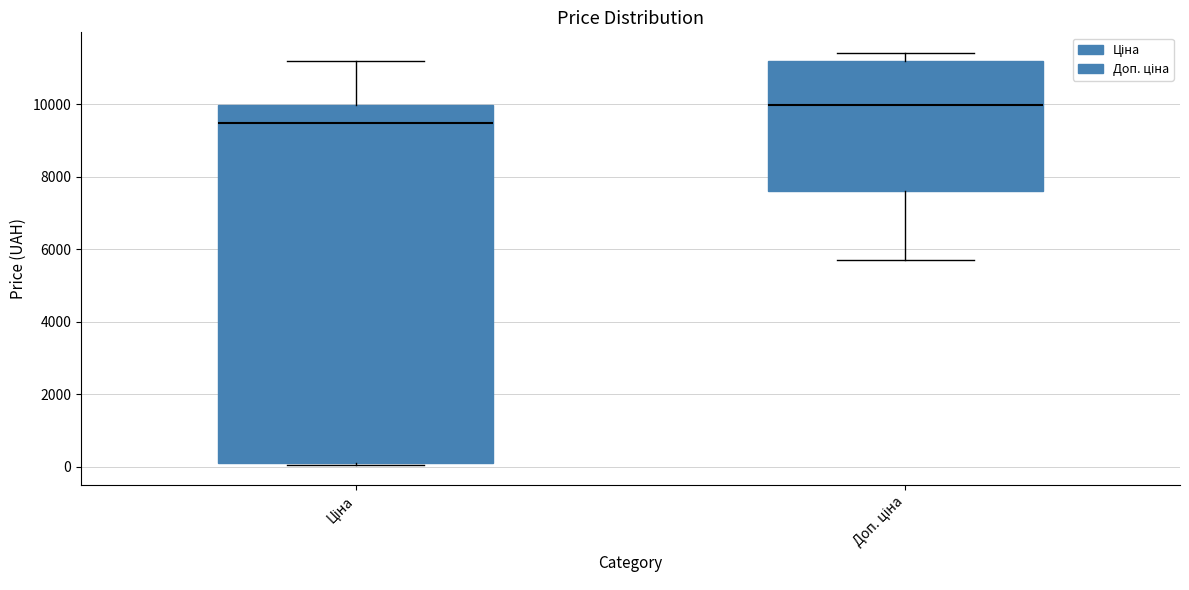

Which box has the highest median line?

Доп. ціна